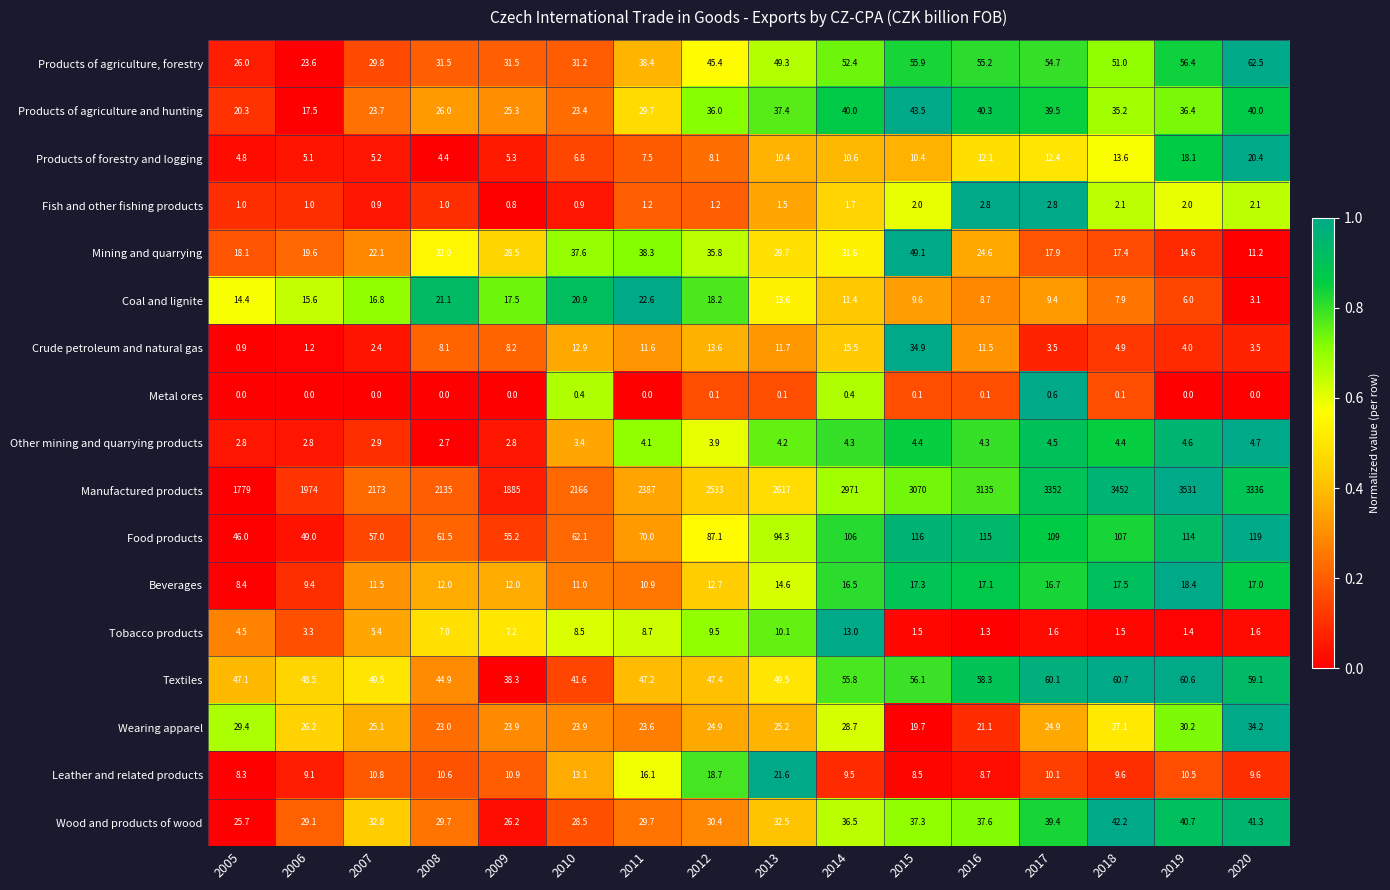

Count the number of data series in this chart.

17